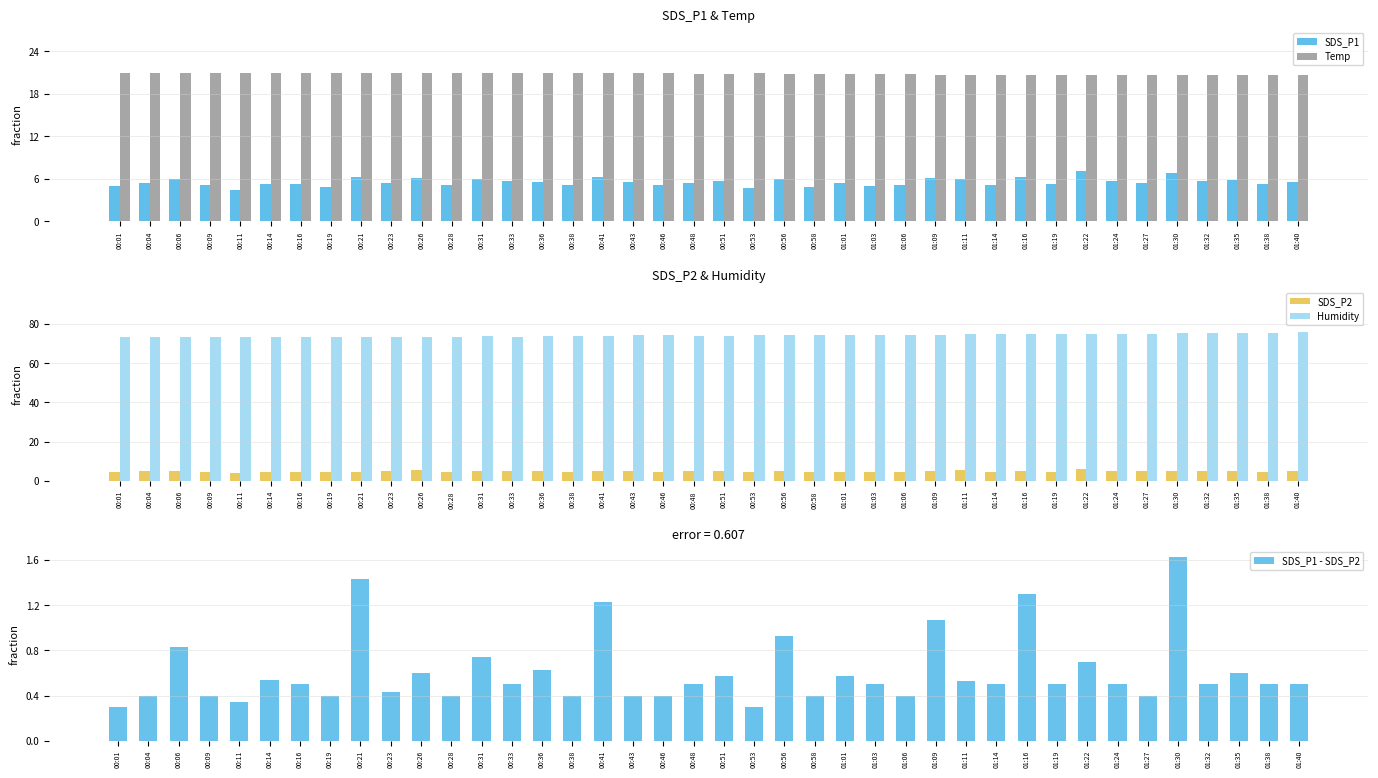

How many data points does each series have?

40